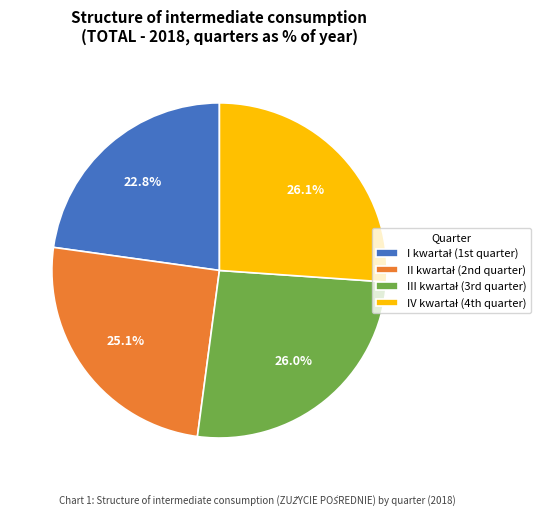

Count the number of slices in the pie.

4